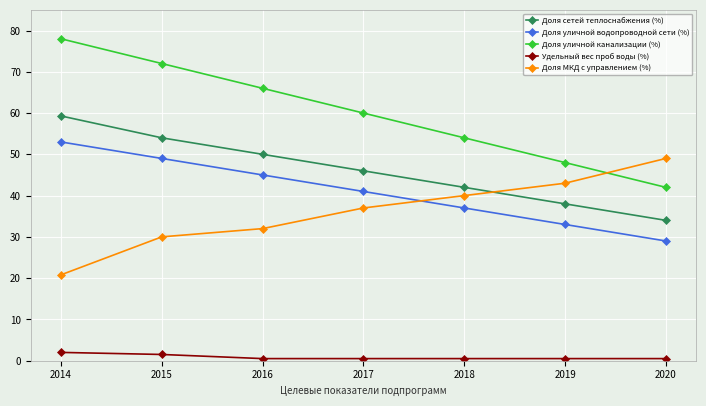

Read the Доля сетей теплоснабжения (%) value at 2019.

38.0